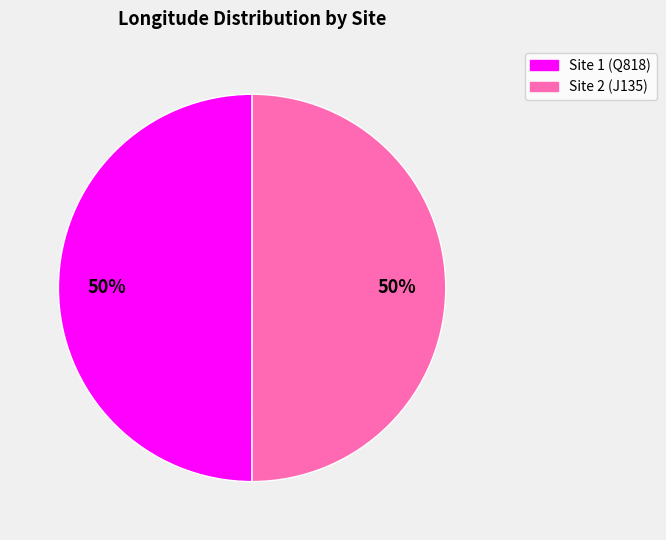

To the nearest percent, what is the average slice percentage?

50%